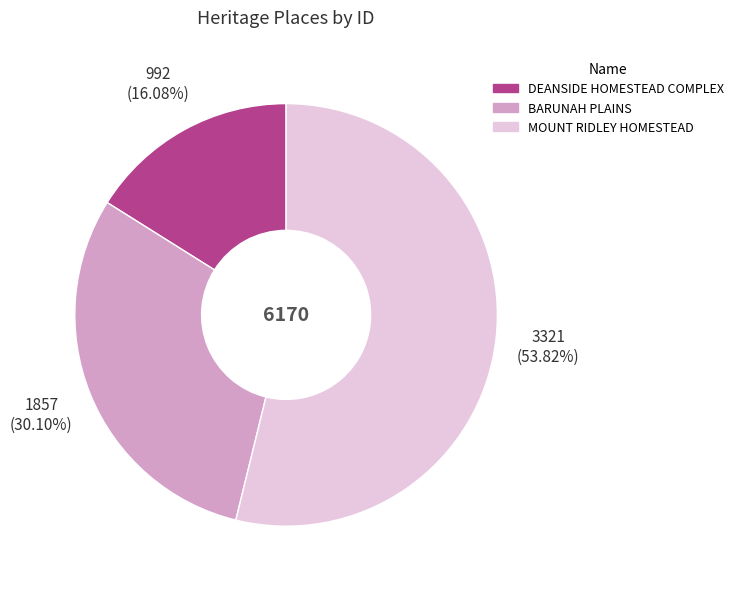

True or false: BARUNAH PLAINS accounts for 15% of the total.

False